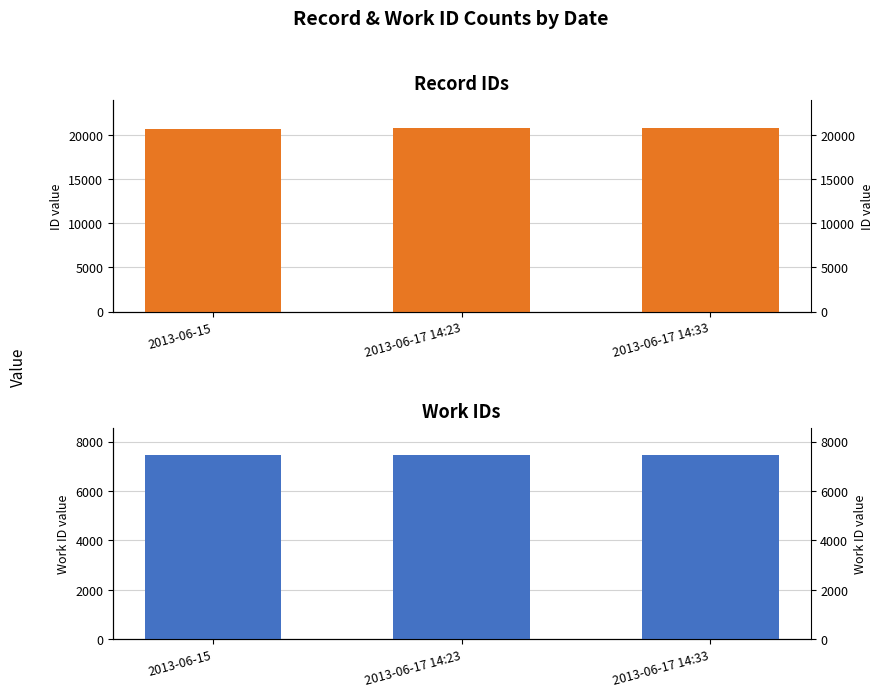

Is it true that work_id equals 7443 at 2013-06-17 14:23?

True